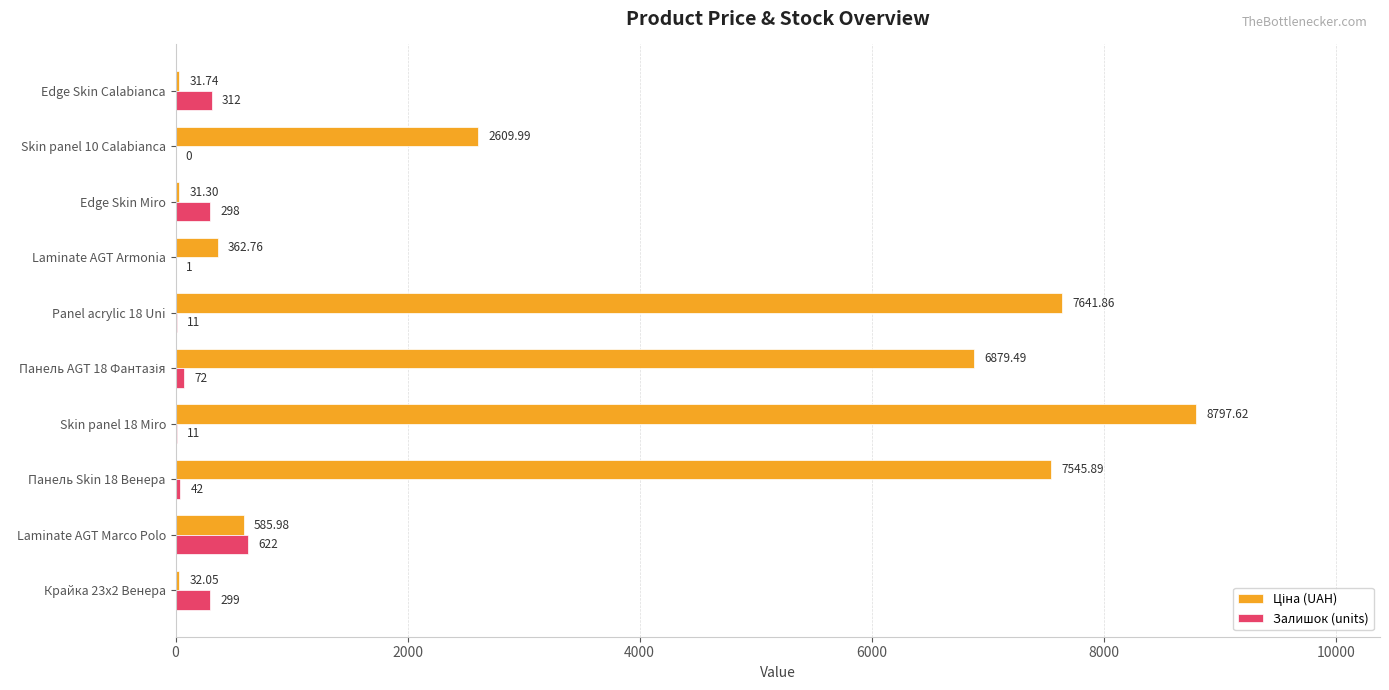

What is the total value across all series at Skin panel 10 Calabianca?

2610.0